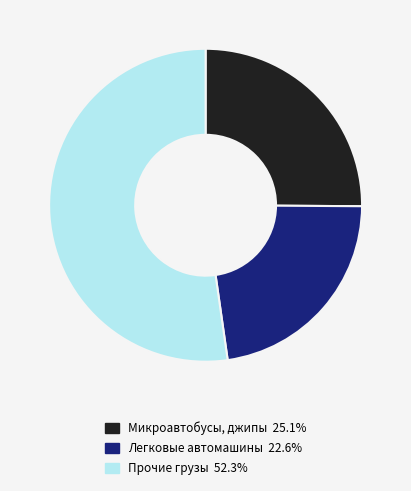

Approximately how many times larger is the value at Легковые автомашины 22.6% compared to Микроавтобусы, джипы 25.1%?

0.9